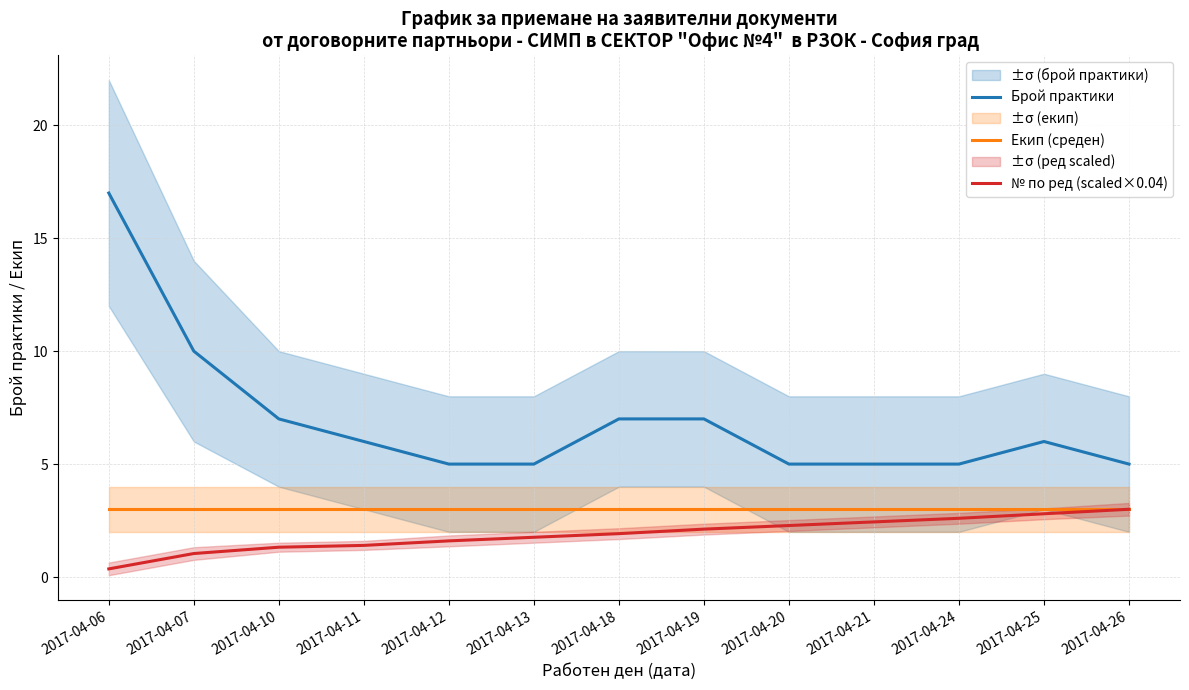

What is the minimum value for Екип (среден)?

3.0